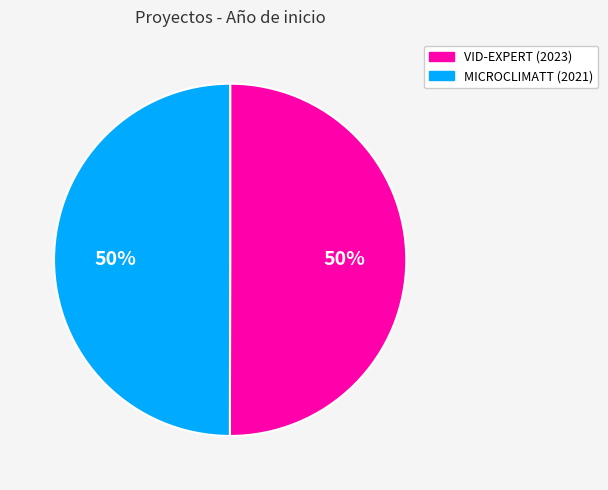

Do MICROCLIMATT (2021) and VID-EXPERT (2023) together represent more than half of the pie?

Yes